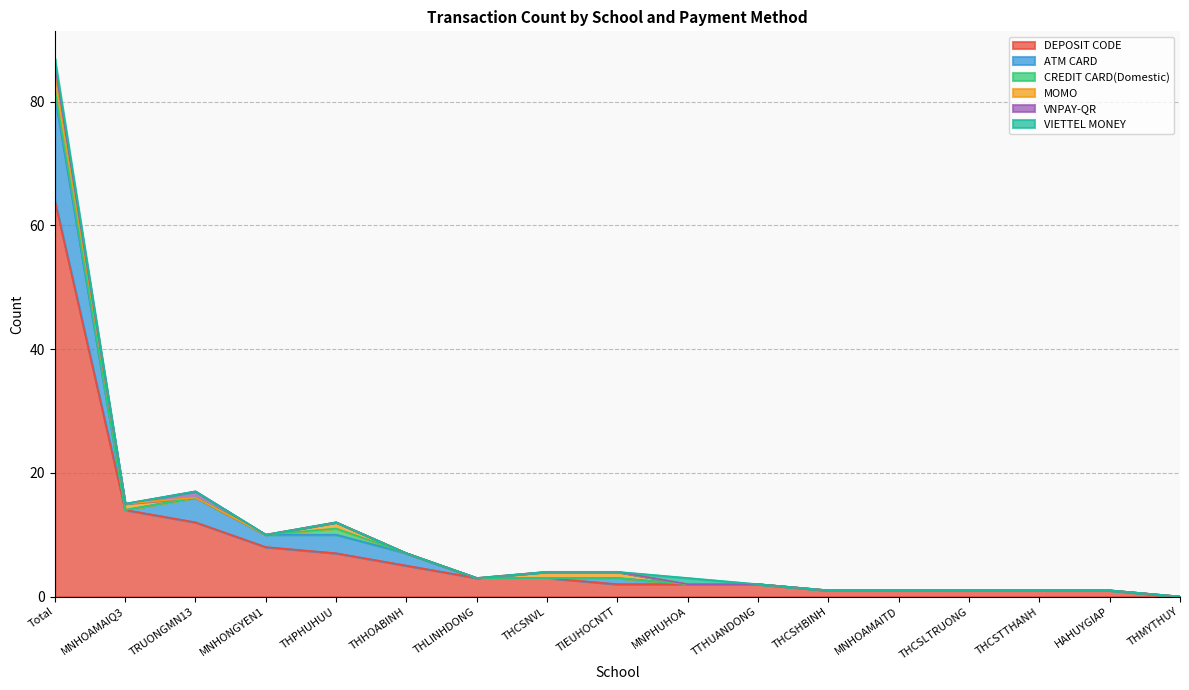

Reading right to left, list all the values displayed in this chart.

DEPOSIT CODE: 0	1	1	1	1	1	2	2	2	3	3	5	7	8	12	14	64
ATM CARD: 0	0	0	0	0	0	0	0	1	0	0	2	3	2	4	0	17
CREDIT CARD(Domestic): 0	0	0	0	0	0	0	0	0	0	0	0	1	0	0	0	1
MOMO: 0	0	0	0	0	0	0	0	1	1	0	0	1	0	0	1	3
VNPAY-QR: 0	0	0	0	0	0	0	0	0	0	0	0	0	0	1	0	1
VIETTEL MONEY: 0	0	0	0	0	0	0	1	0	0	0	0	0	0	0	0	1